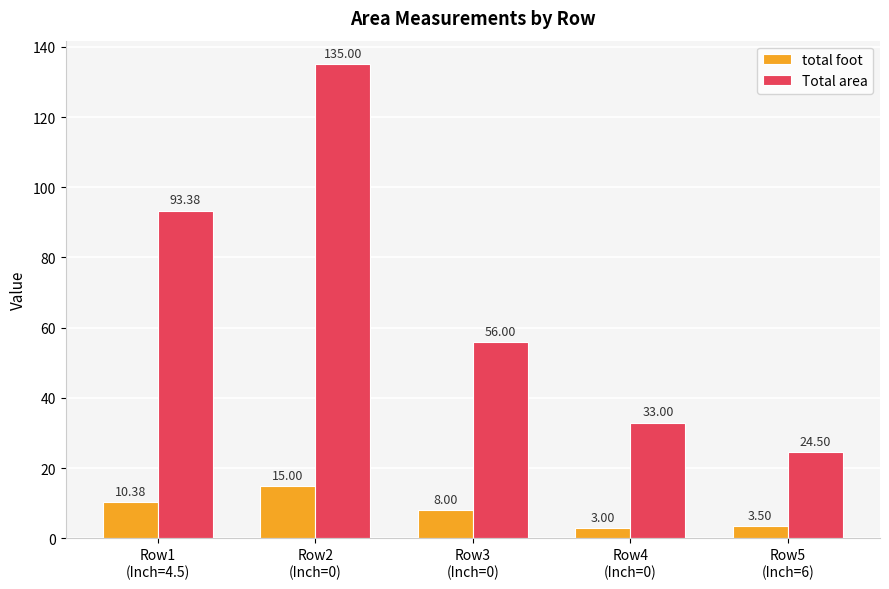

What is the label of the 2nd bar from the right?

Row4
(Inch=0)